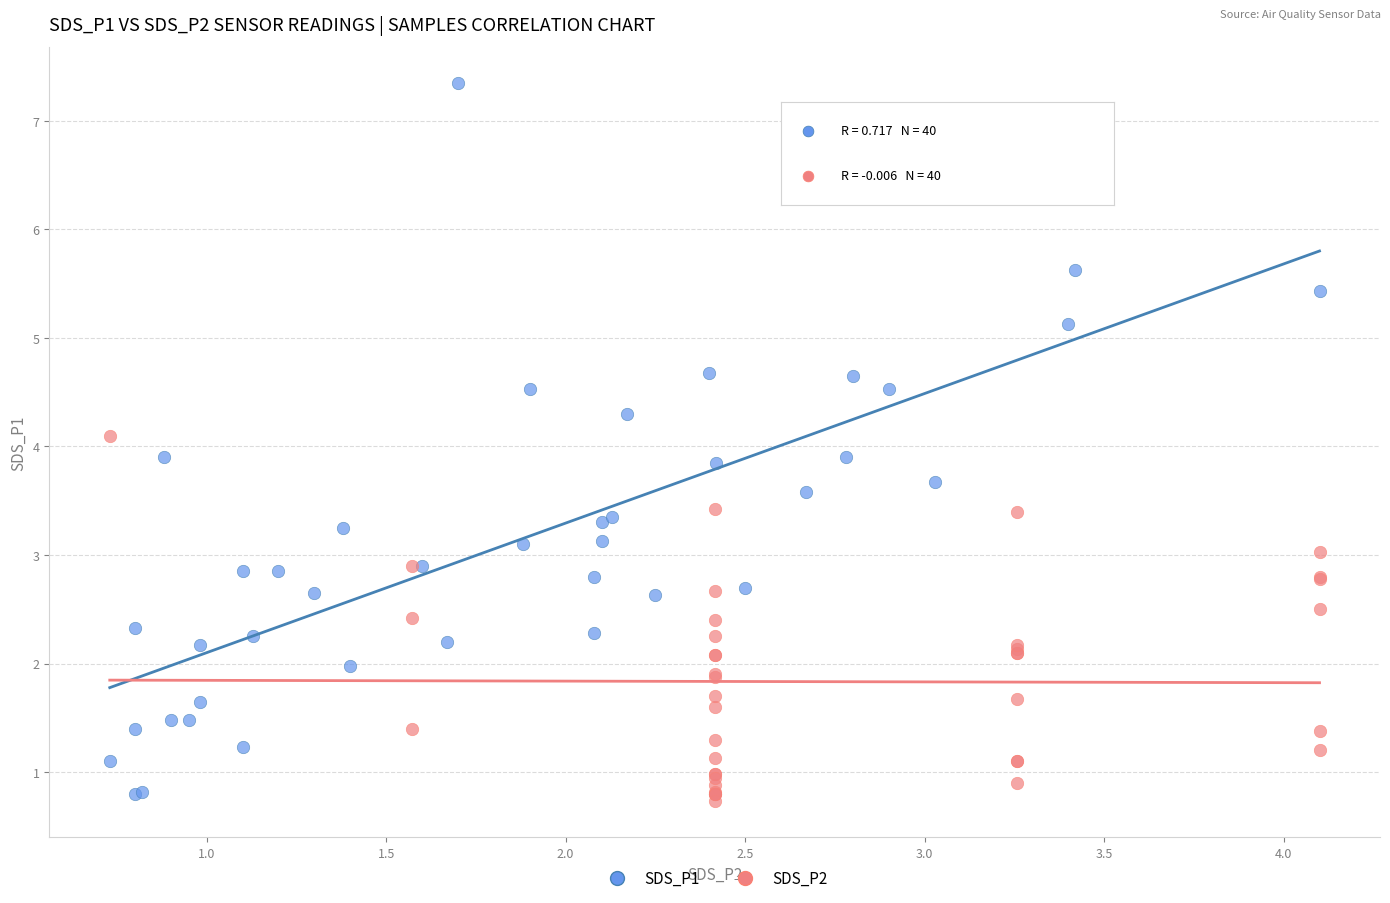

Which series has the widest spread of Y values?

SDS_P1